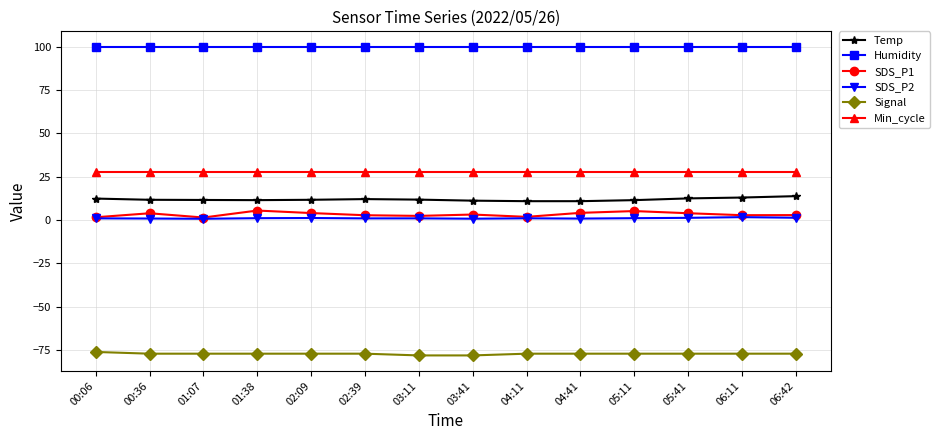

What is the value of the Signal point at the 6th from the left?

-77.0